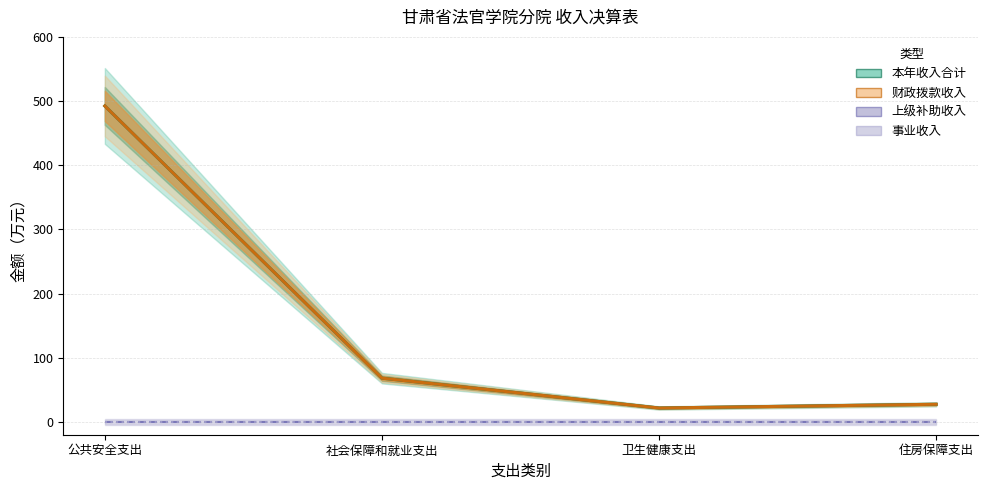

Is it true that 本年收入合计 equals 21.6 at 卫生健康支出?

True